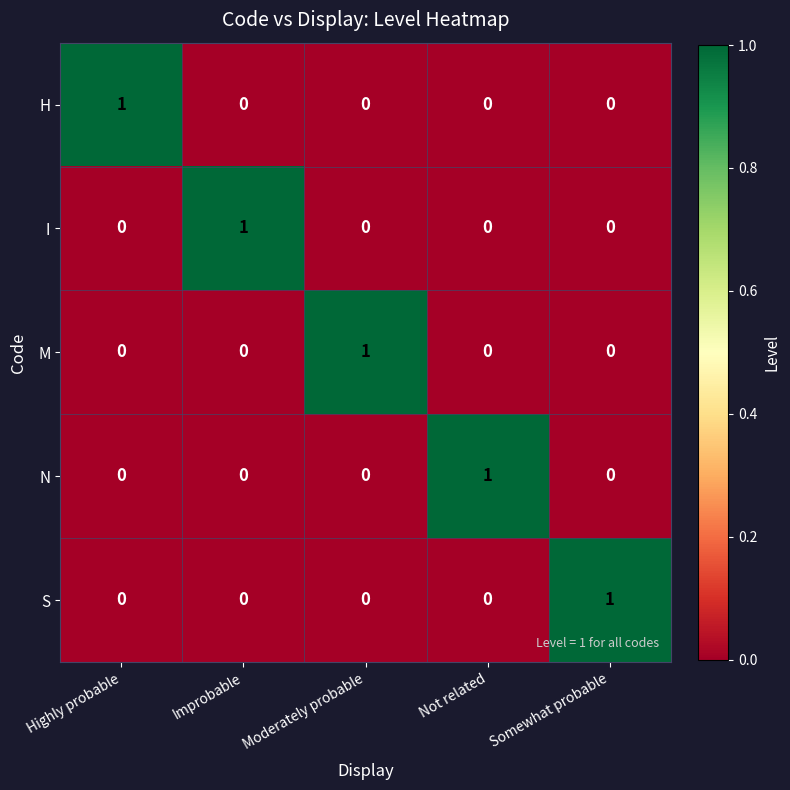

At how many categories does at least one series exceed 0?

5